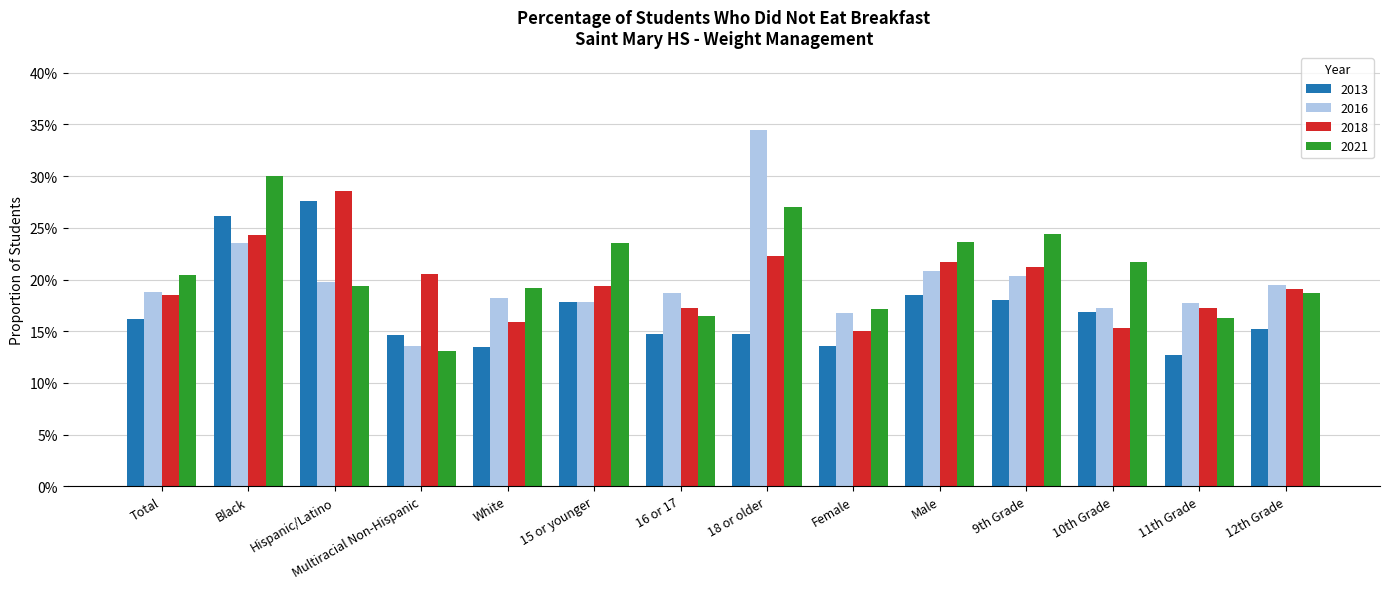

At how many categories does at least one series exceed 0?

14